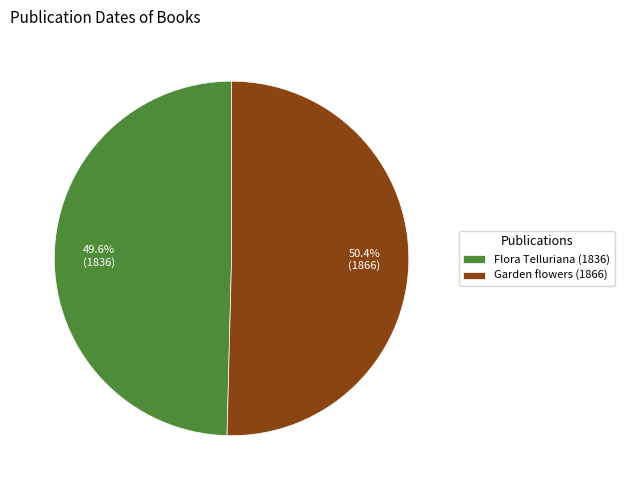

To the nearest percent, what is the combined percentage of Flora Telluriana (1836) and Garden flowers (1866)?

100%